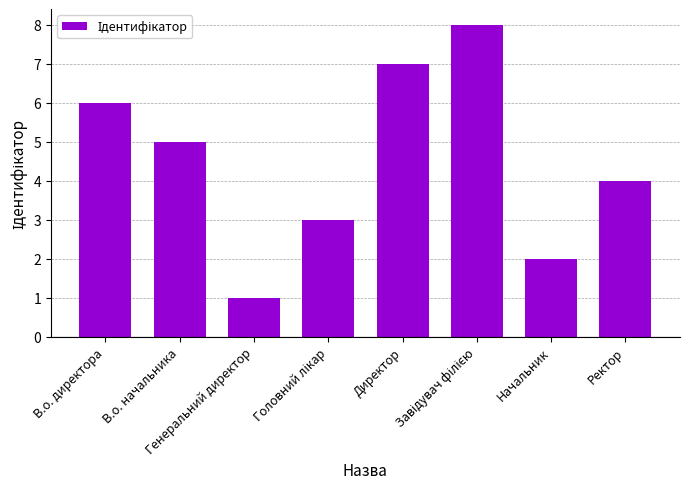

What is the label of the 1st bar from the left?

В.о. директора